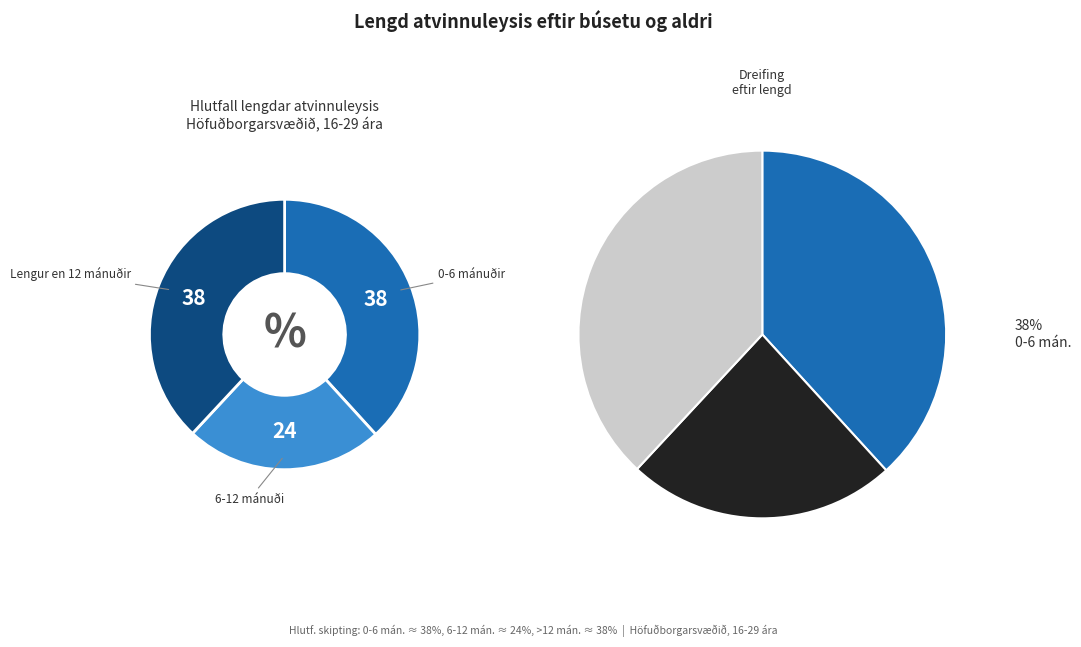

Is Lengur en 12 mánuðir the majority of the pie?

No